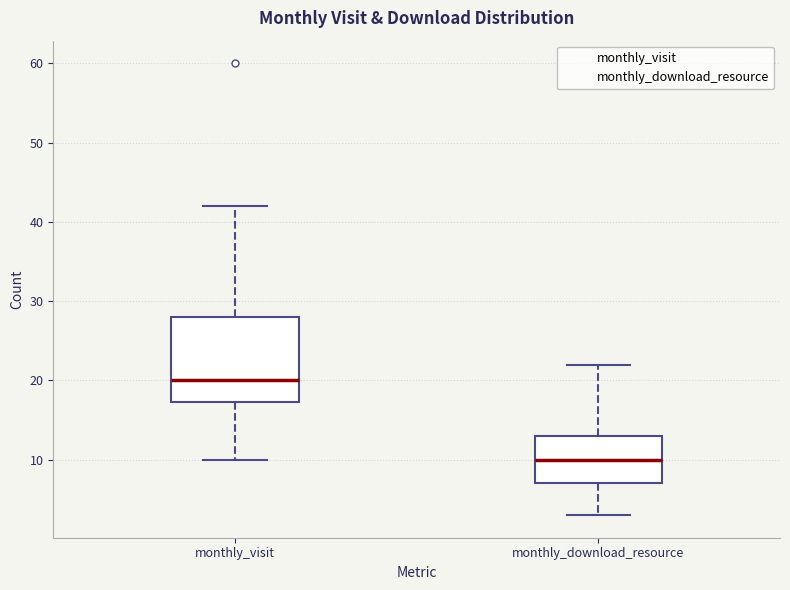

Which box's median line is the lowest?

monthly_download_resource